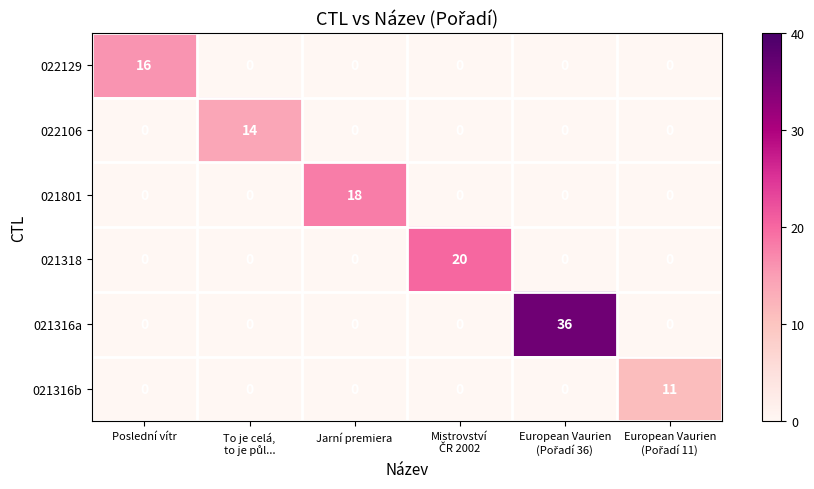

True or false: 022129 has a value of 16 at Poslední vítr.

True